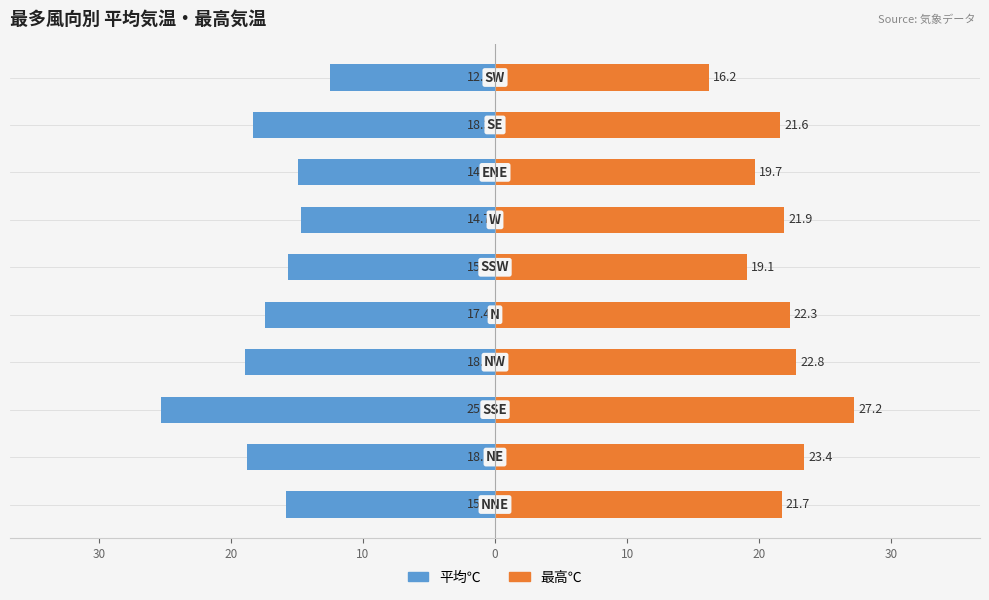

What are all the series names shown in the legend?

平均℃, 最高℃